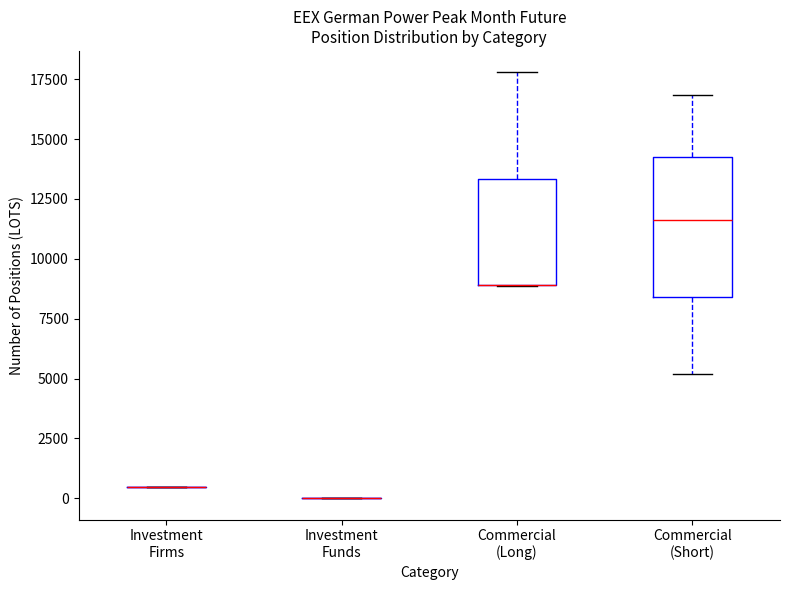

Reading left to right, read every box against the y-axis: the position of its median line, the range the box covers, and the ends of its whiskers. The values are not printed on the chart, so give them approximately, as read against the axis.

Investment Firms: box collapsed to a line at 500, whiskers 500 to 500
Investment Funds: box collapsed to a line at 0, whiskers 0 to 0
Commercial (Long): median 9000 (drawn on the box's lower edge), box 9000 to 13500, whiskers 9000 to 18000
Commercial (Short): median 11500, box 8500 to 14000, whiskers 5000 to 17000